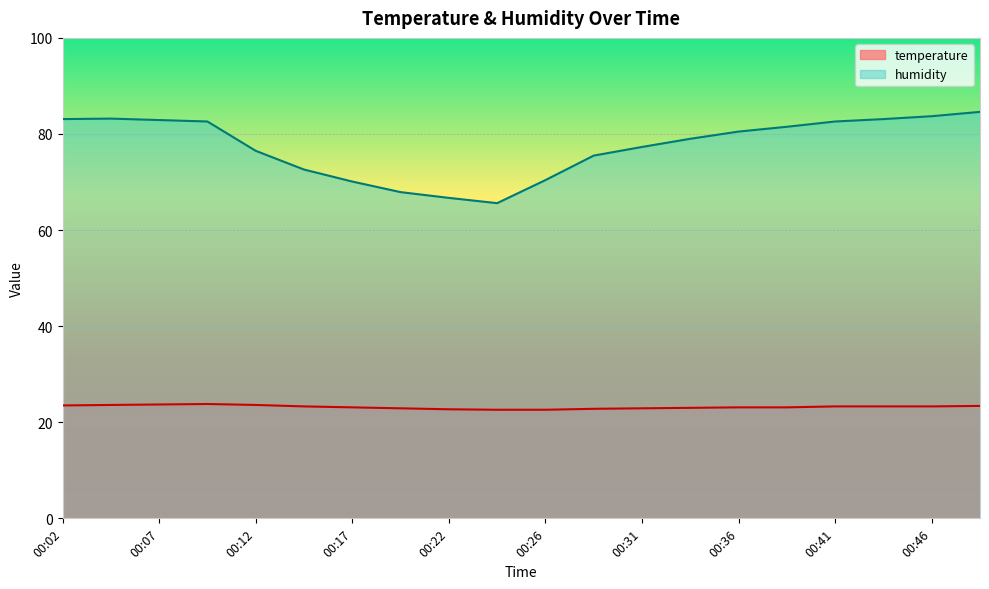

Rank the categories by temperature value from highest to lowest.

00:09, 00:07, 00:04, 00:12, 00:02, 00:49, 00:14, 00:41, 00:44, 00:46, 00:17, 00:36, 00:39, 00:34, 00:19, 00:31, 00:29, 00:22, 00:24, 00:26